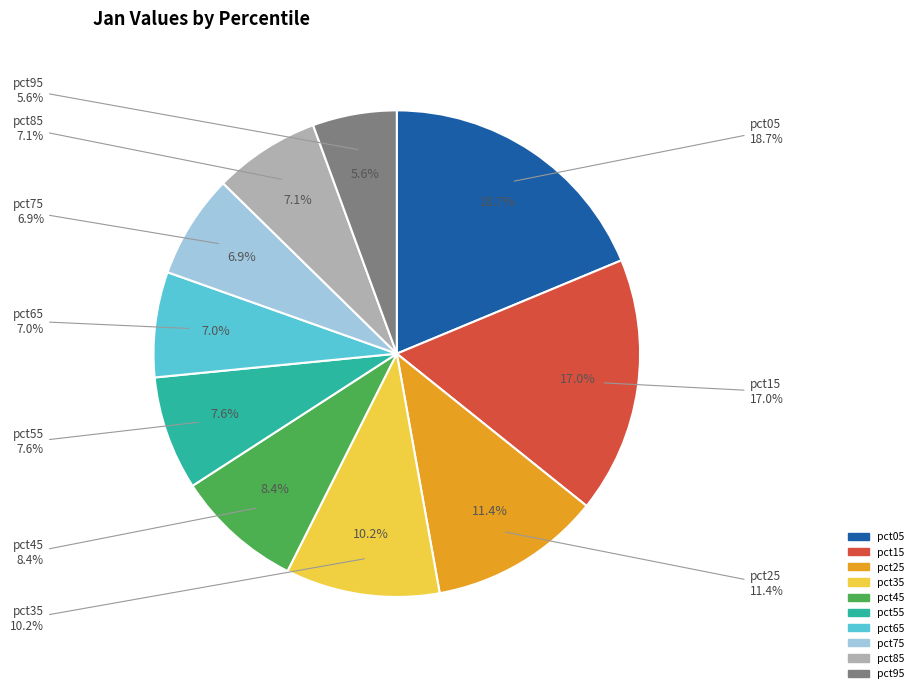

Combined, what portion of the pie is pct05 and pct25?

30.1%